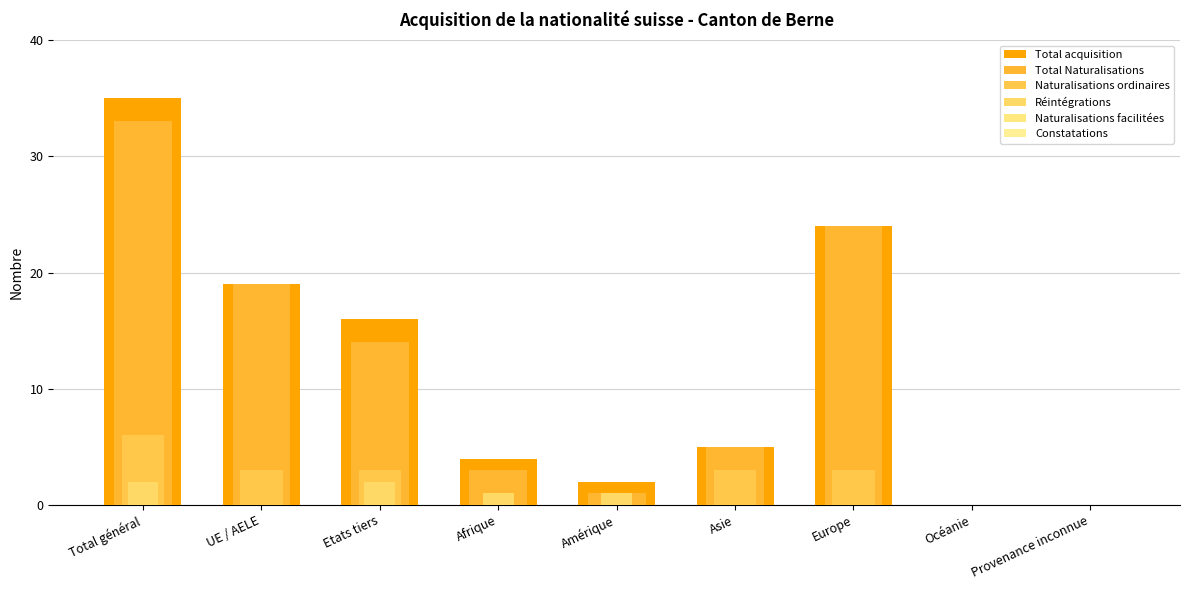

What is the average value of the Réintégrations series?

1